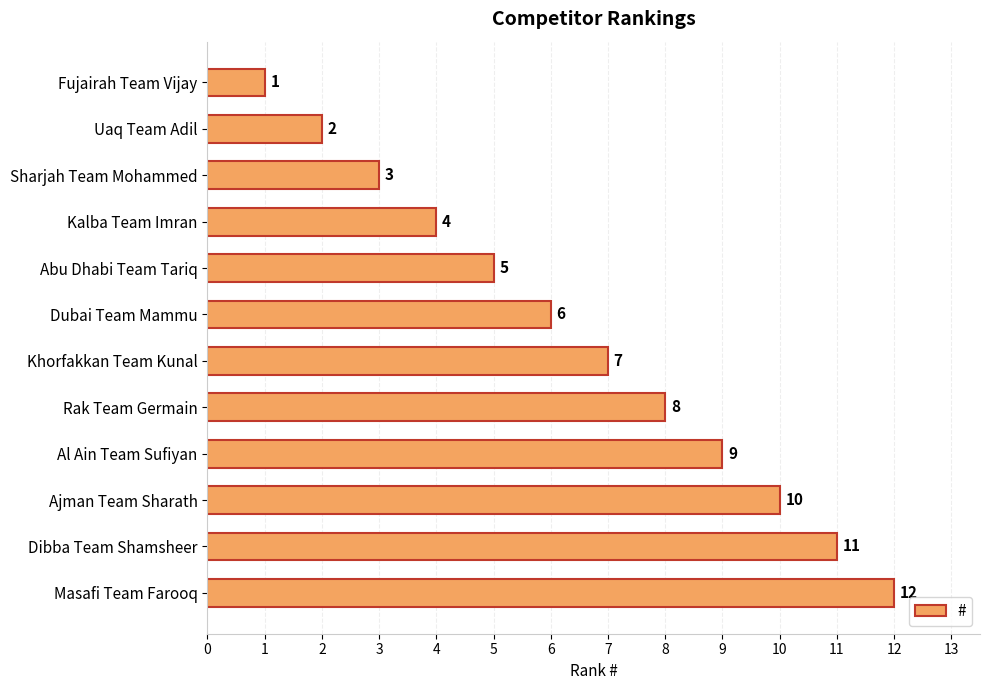

What is the difference between the second highest and minimum values?

10